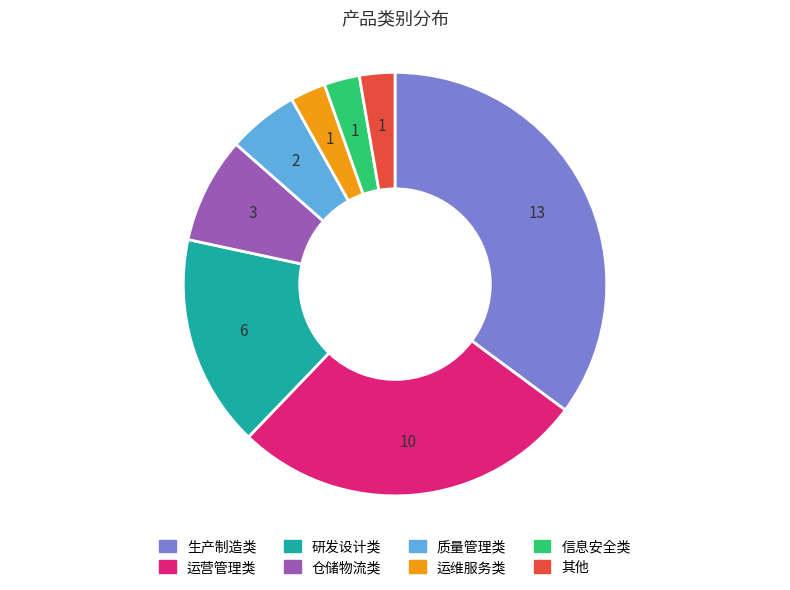

Does 信息安全类 represent more than half of the total?

No